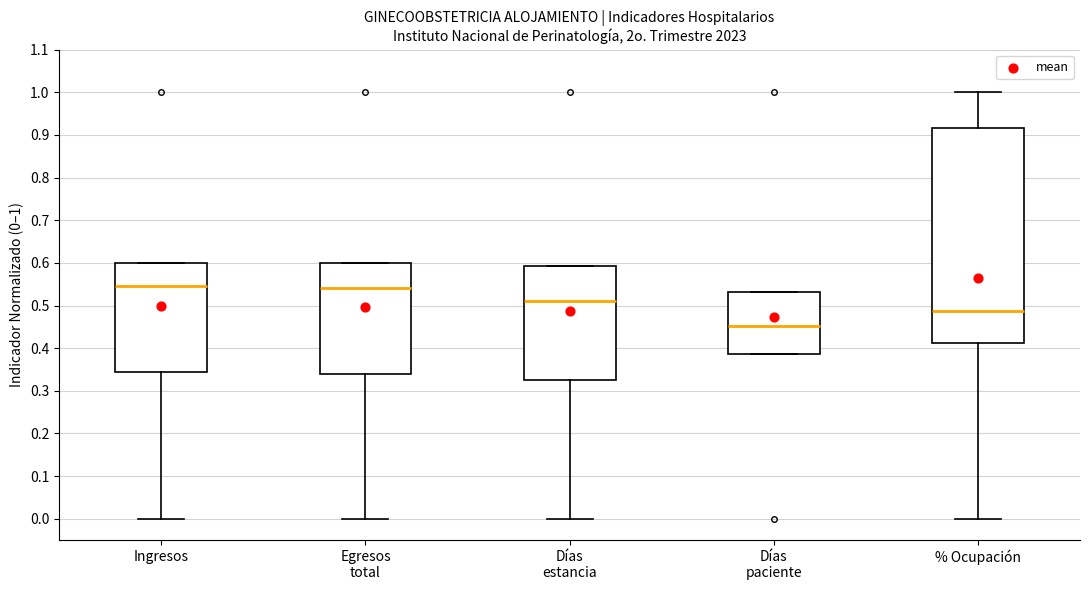

Which box is the tallest, from its lower edge to its upper edge?

% Ocupación